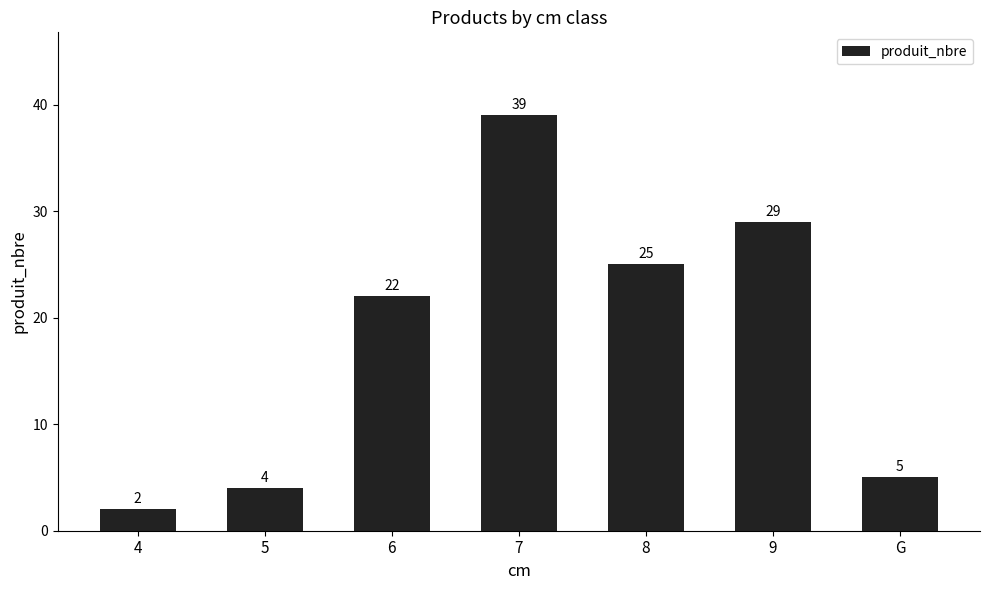

At which label is the value closest to 20?

6